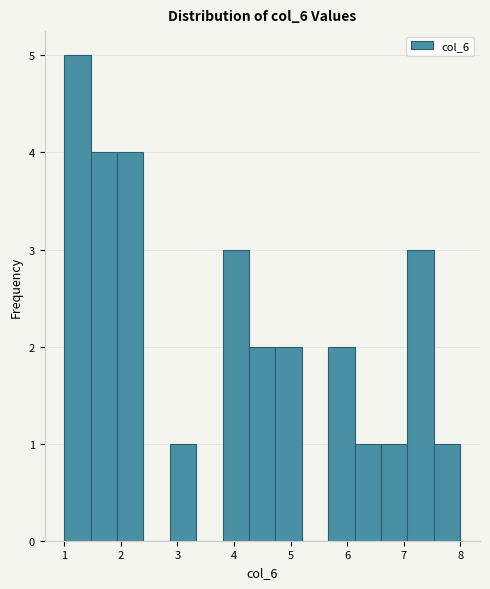

What is the height of the bar covering 6.6 to 7.1 on the x-axis? Neither the bar edges nor the heights are printed on the chart, so give them approximately, as read against the axes.

1